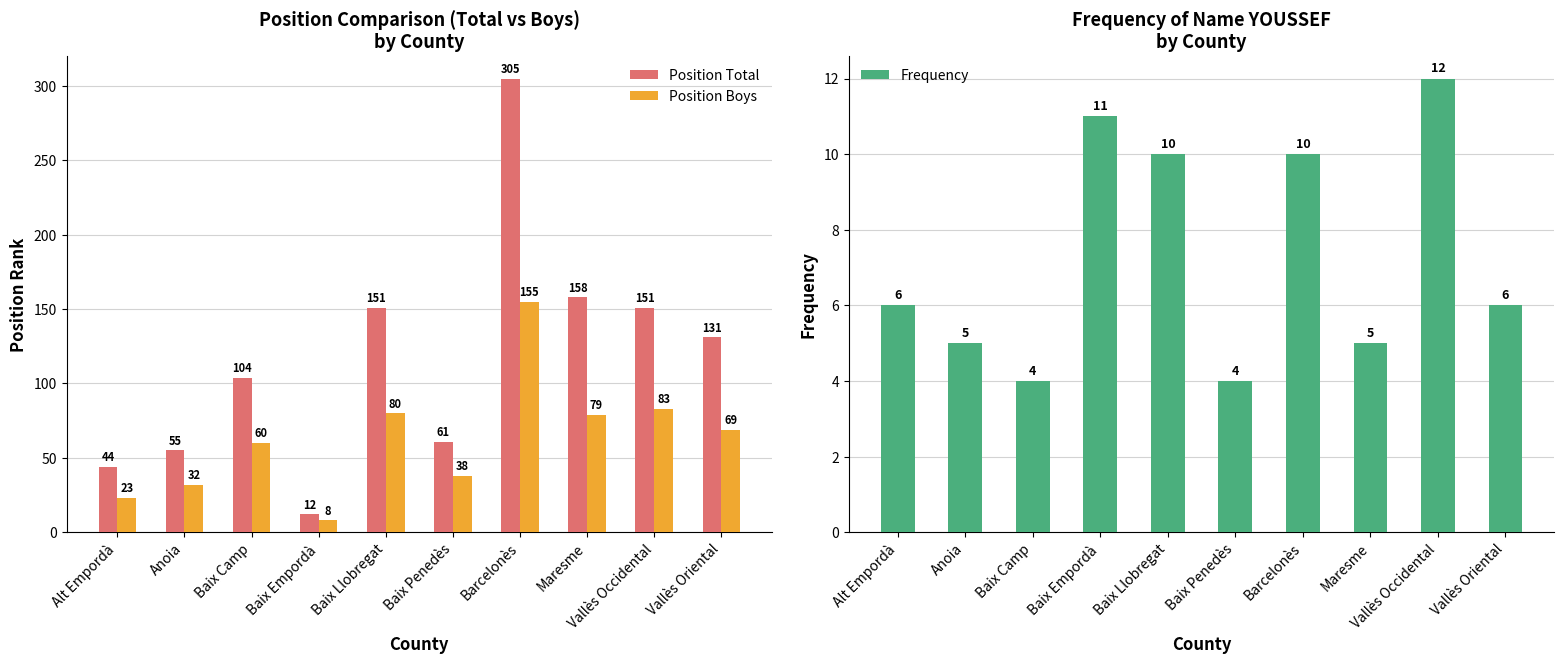

Which series has the widest spread of values?

Position Total